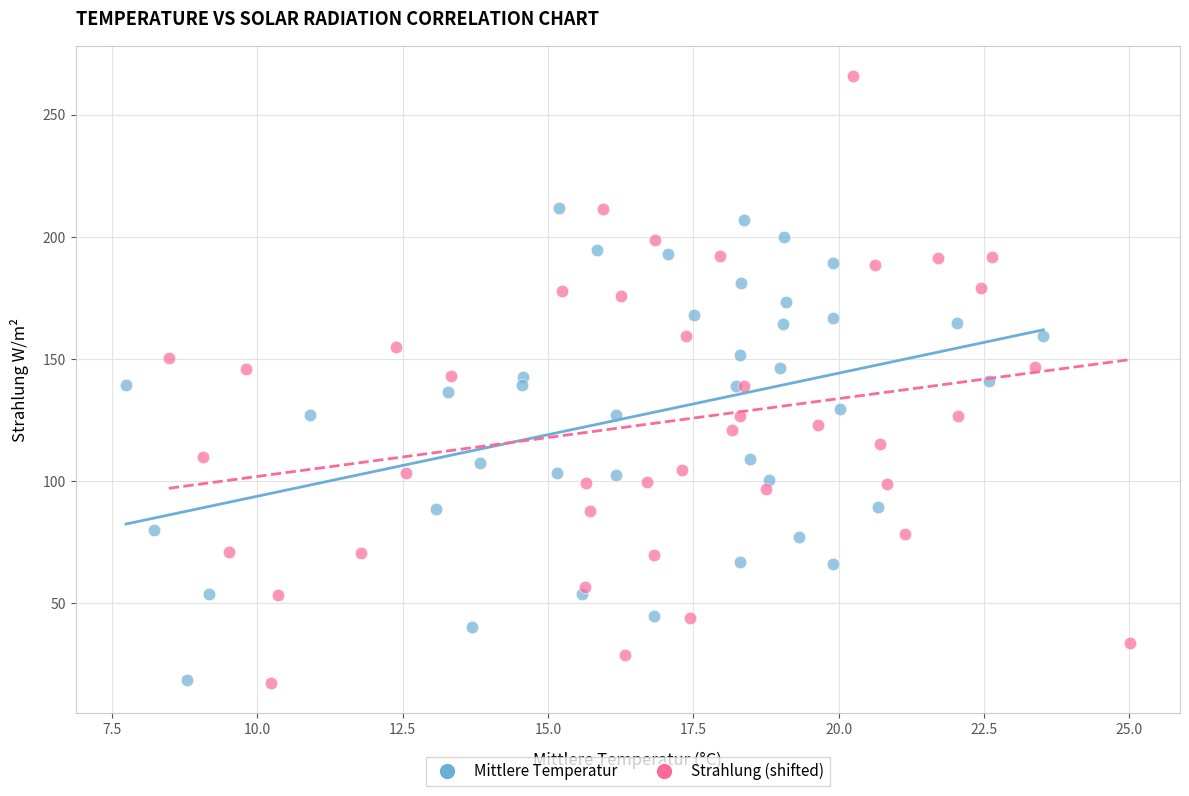

Which series has the widest spread of Y values?

Strahlung (shifted)